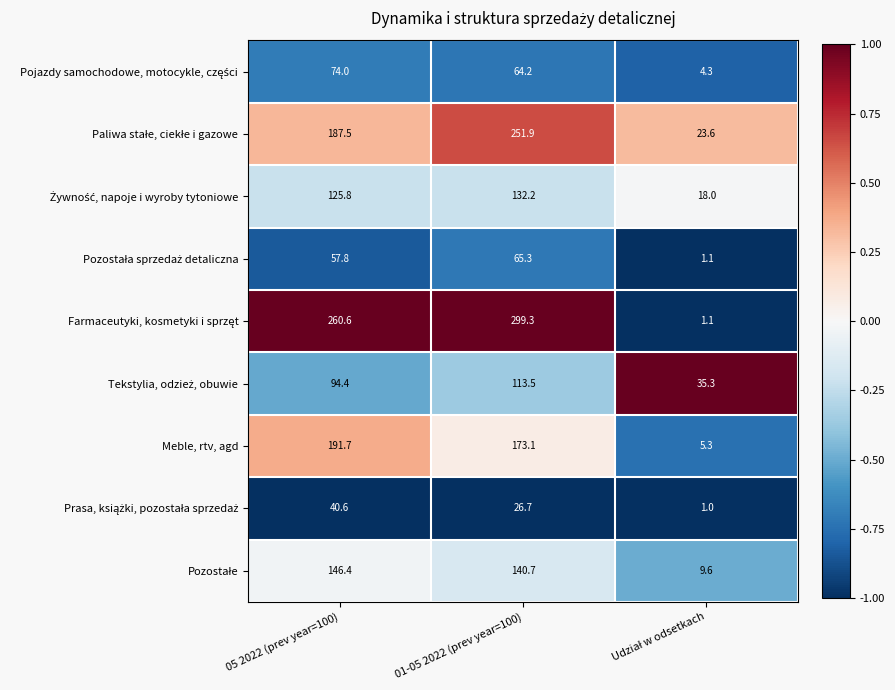

What is the spread (max minus min) of values at 01-05 2022 (prev year=100)?

272.6